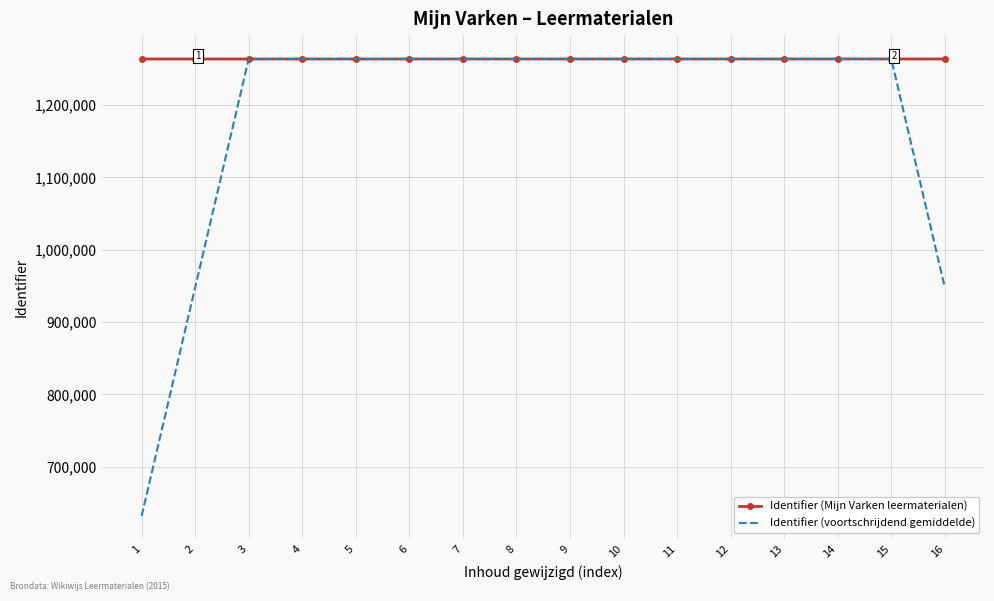

What is the greatest value displayed?

1263692.0